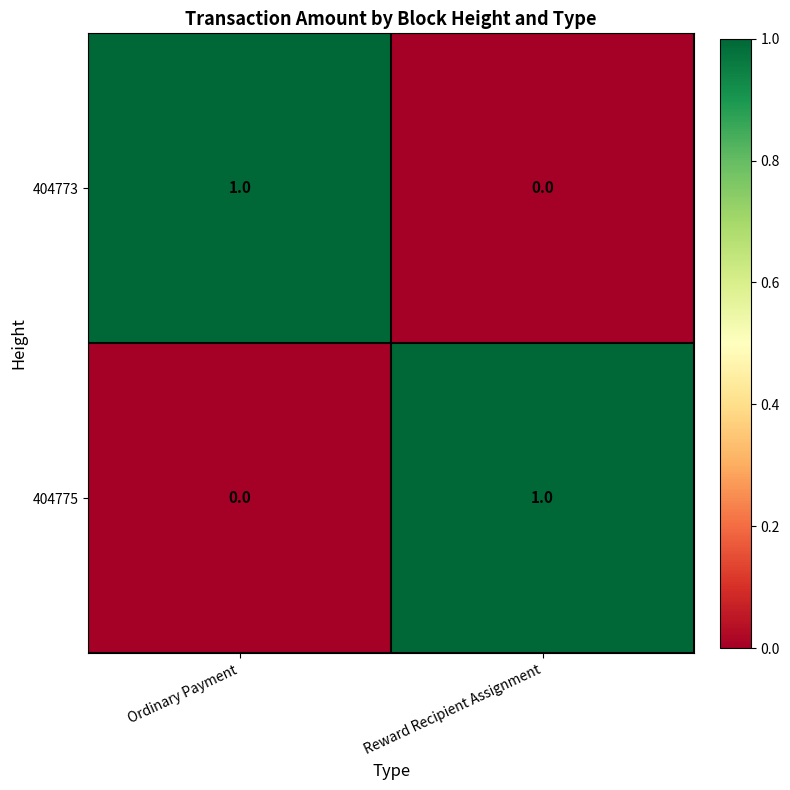

What is the total value across all series at Ordinary Payment?

1